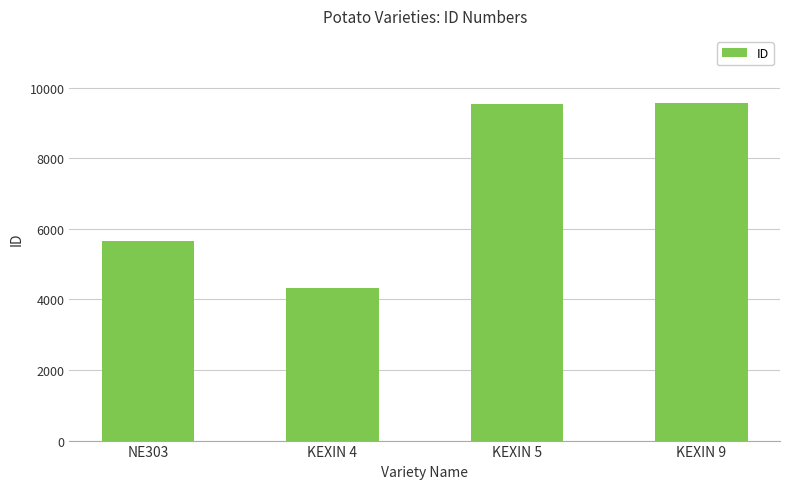

What is the change in value from NE303 to KEXIN 5?

+3886